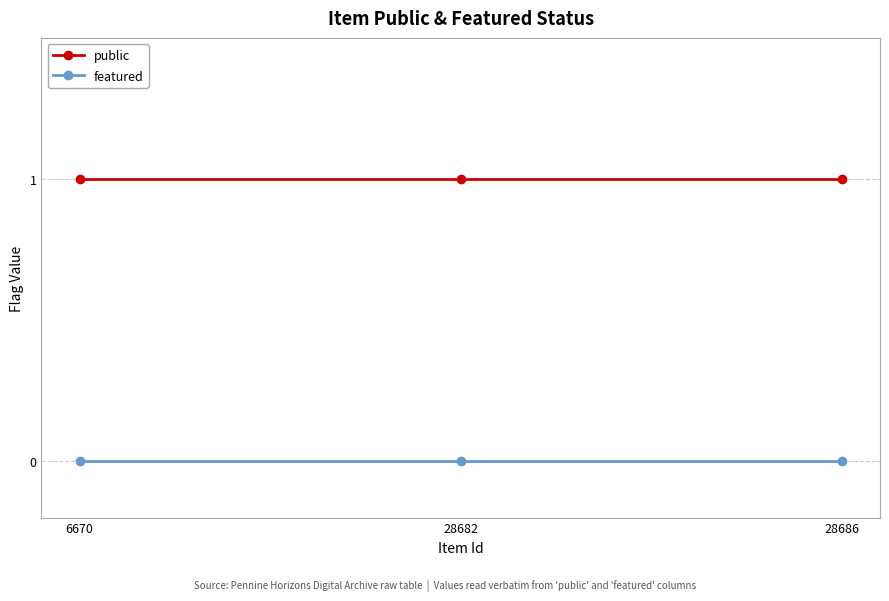

What are all the series names shown in the legend?

public, featured